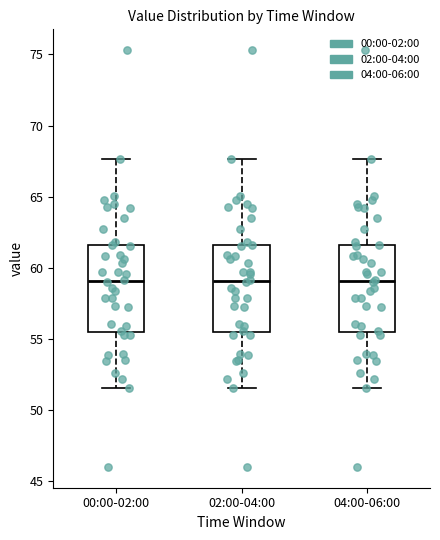

Reading left to right, transcribe this box plot: for each box, give where its median line is, the range the box spans, and where its two whiskers end, as read against the y-axis. The values are not printed on the chart, so give them approximately, as read against the axis.

00:00-02:00: median 59.0, box 55.5 to 61.5, whiskers 51.5 to 67.5
02:00-04:00: median 59.0, box 55.5 to 61.5, whiskers 51.5 to 67.5
04:00-06:00: median 59.0, box 55.5 to 61.5, whiskers 51.5 to 67.5